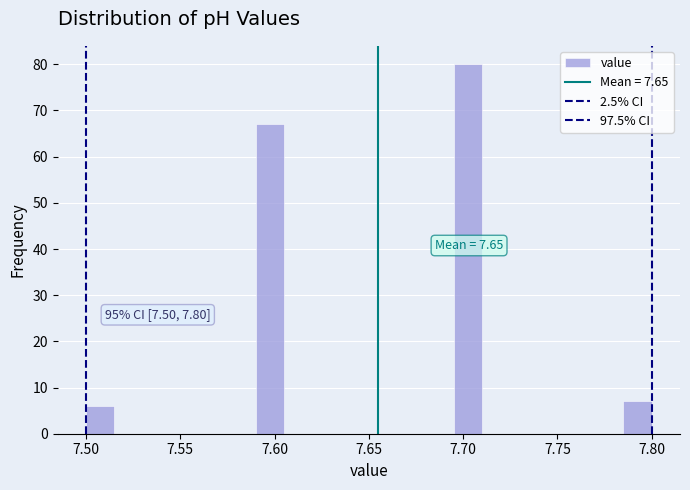

Read against the x-axis, roughly where is the centre of the tallest bar?

7.705